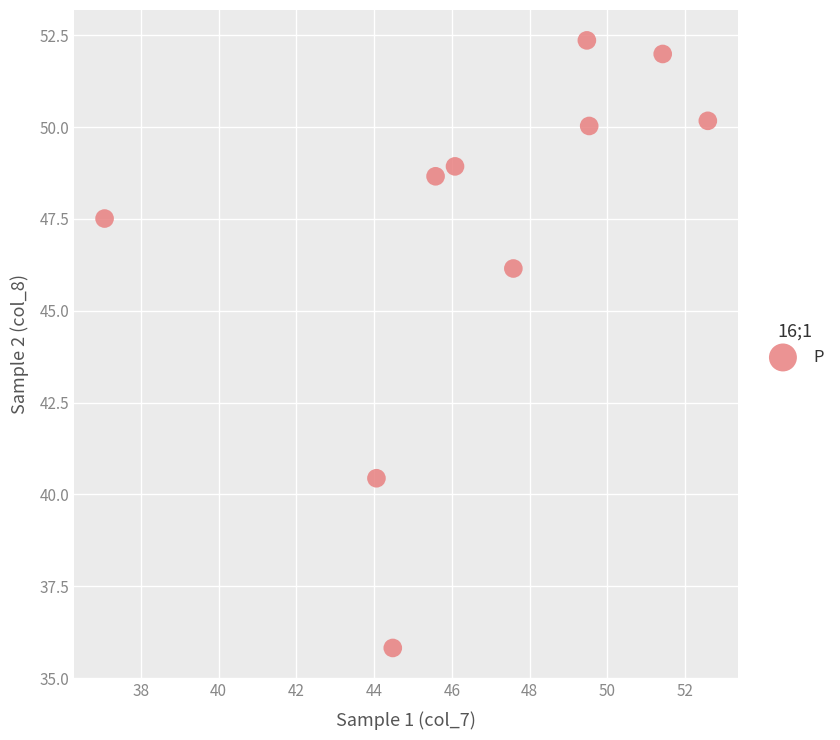

What is the range of X values (max minus min)?

15.5